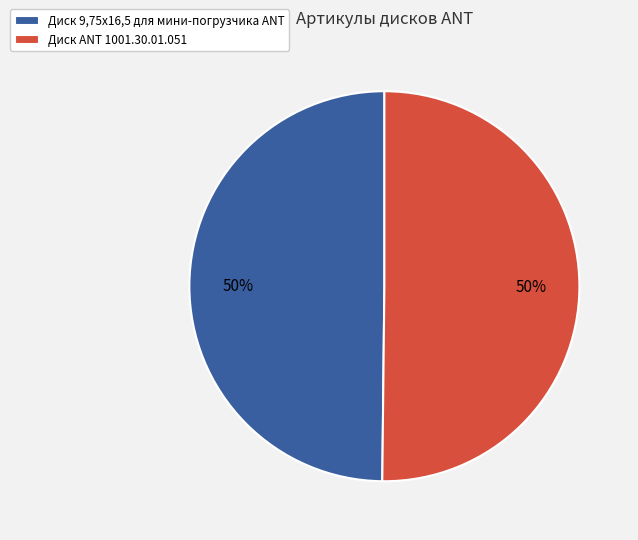

Is it true that Диск 9,75х16,5 для мини-погрузчика ANT is 50% of the pie?

True